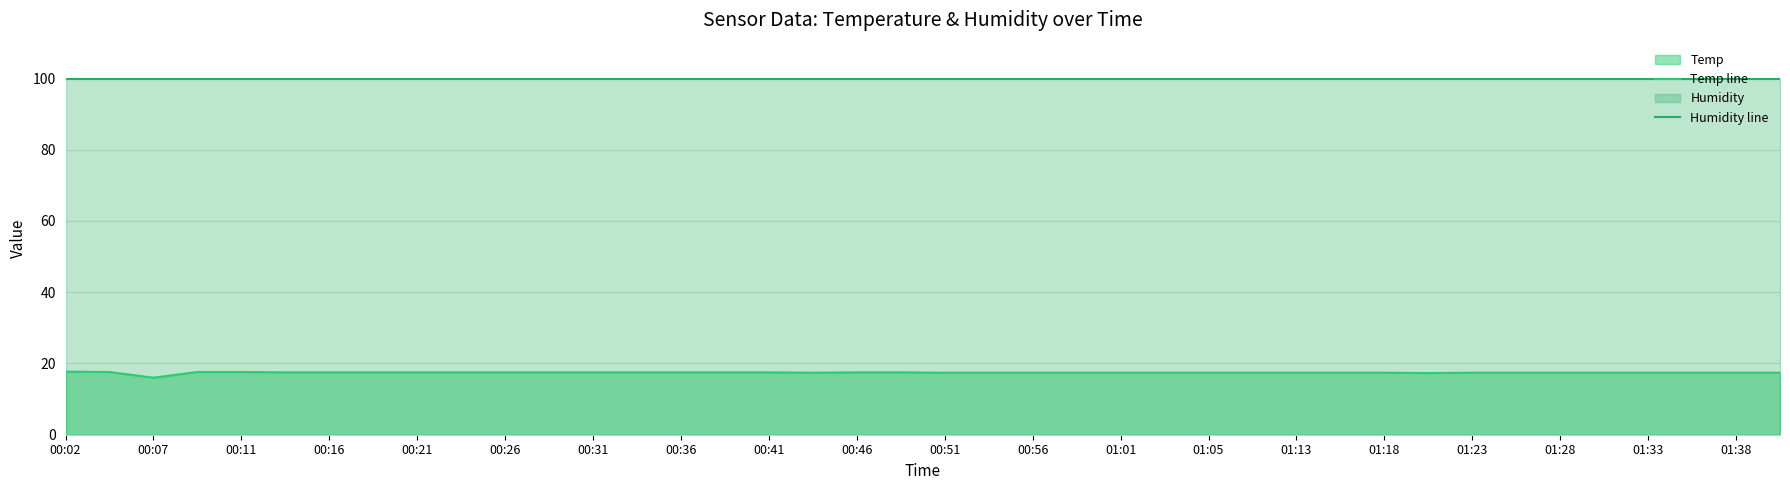

True or false: Temp line has a value of 17.5 at 00:26.

True